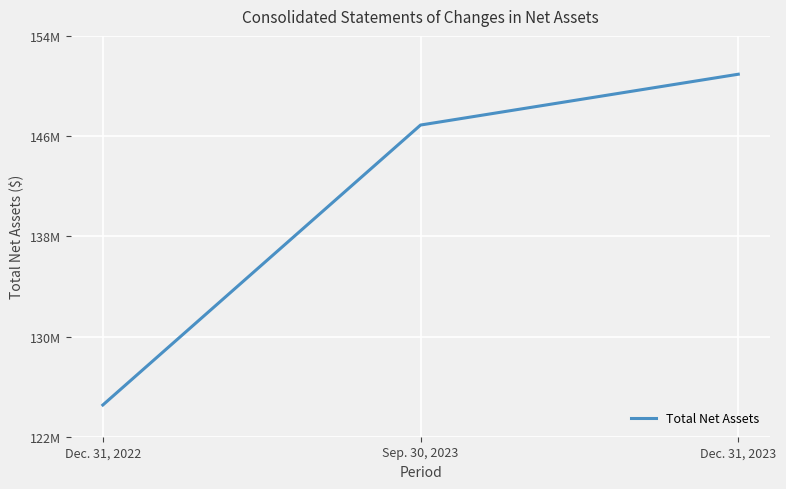

The chart shows a value of 207714758 at Dec. 31, 2022. True or false?

False